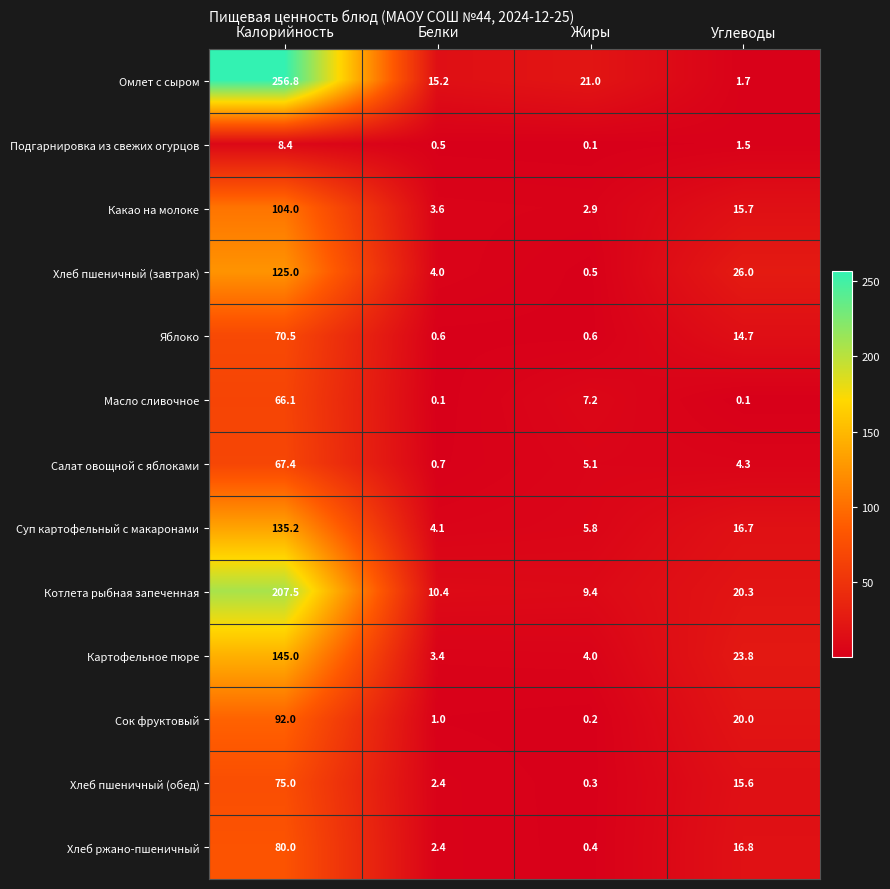

What is the approximate value of Какао на молоке at Углеводы?

15.7